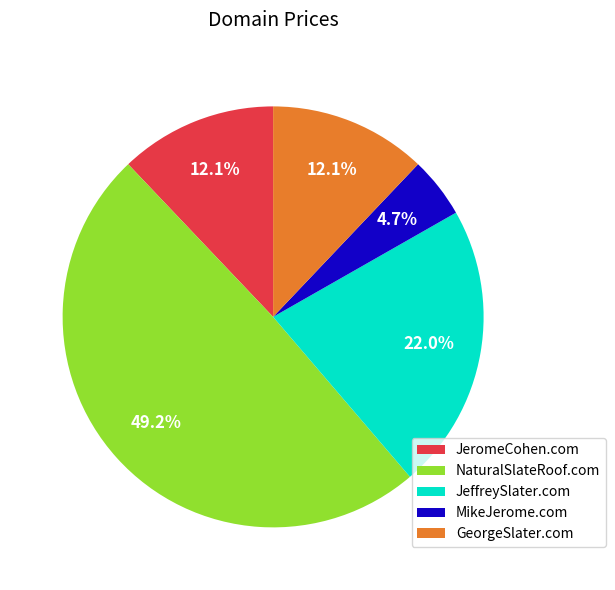

What is the smallest slice in the pie chart?

MikeJerome.com